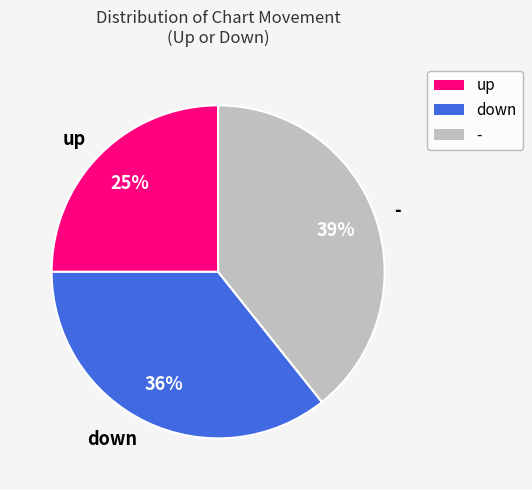

Between - and down, which is larger?

-